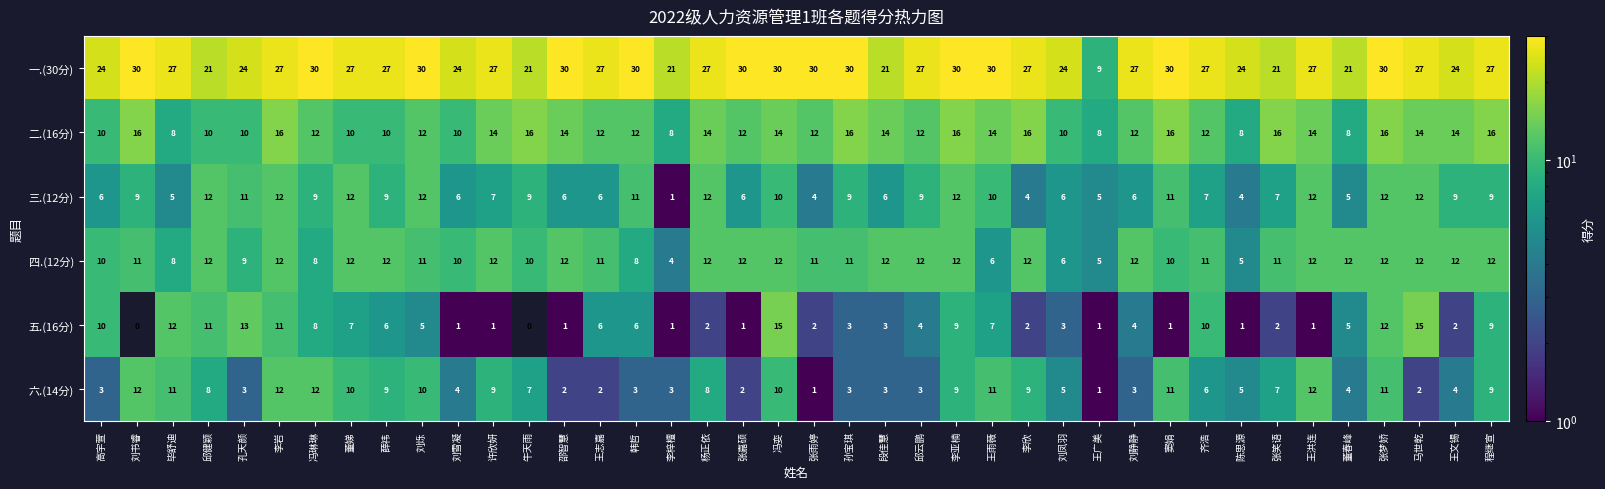

What is the difference between the second highest and minimum values in the 二.(16分) series?

8